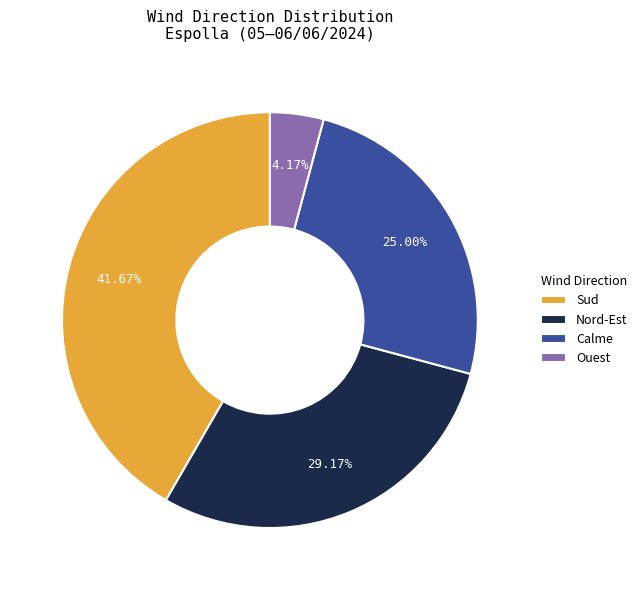

Does any single category account for the majority?

No